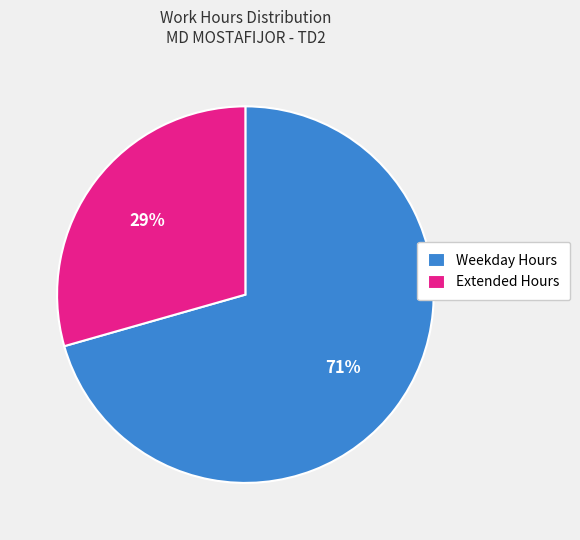

Rank the categories by value from lowest to highest.

Extended Hours, Weekday Hours